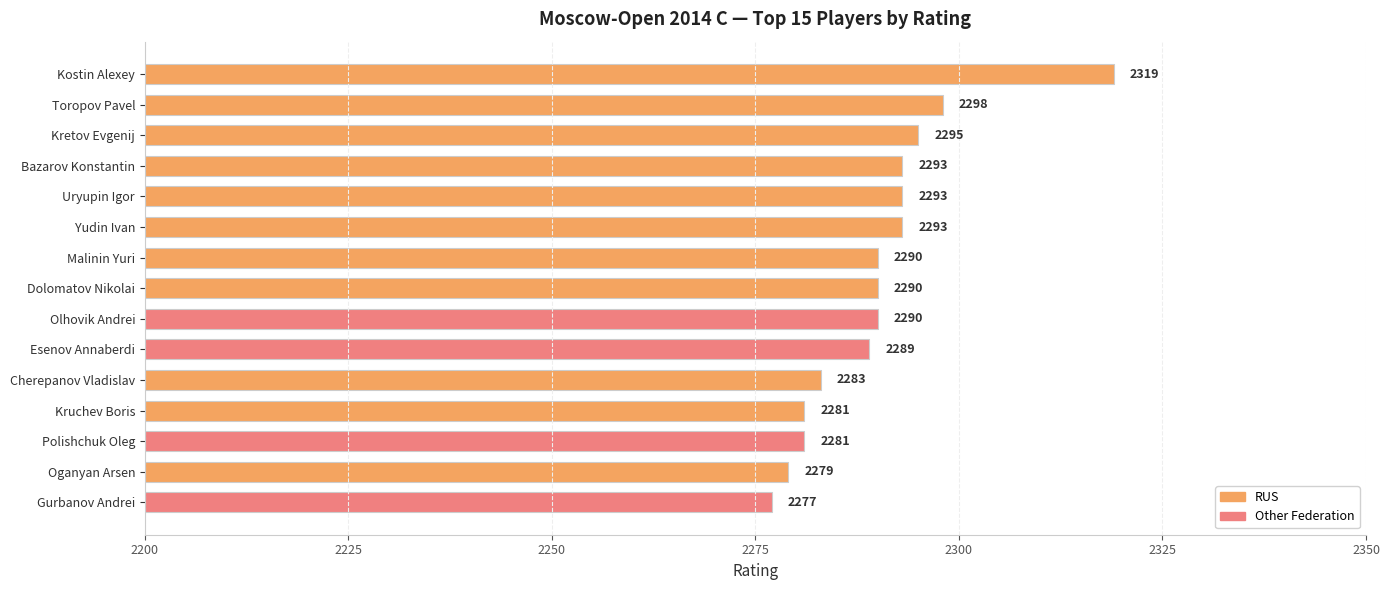

The chart shows a value of 2298 at Toropov Pavel. True or false?

True